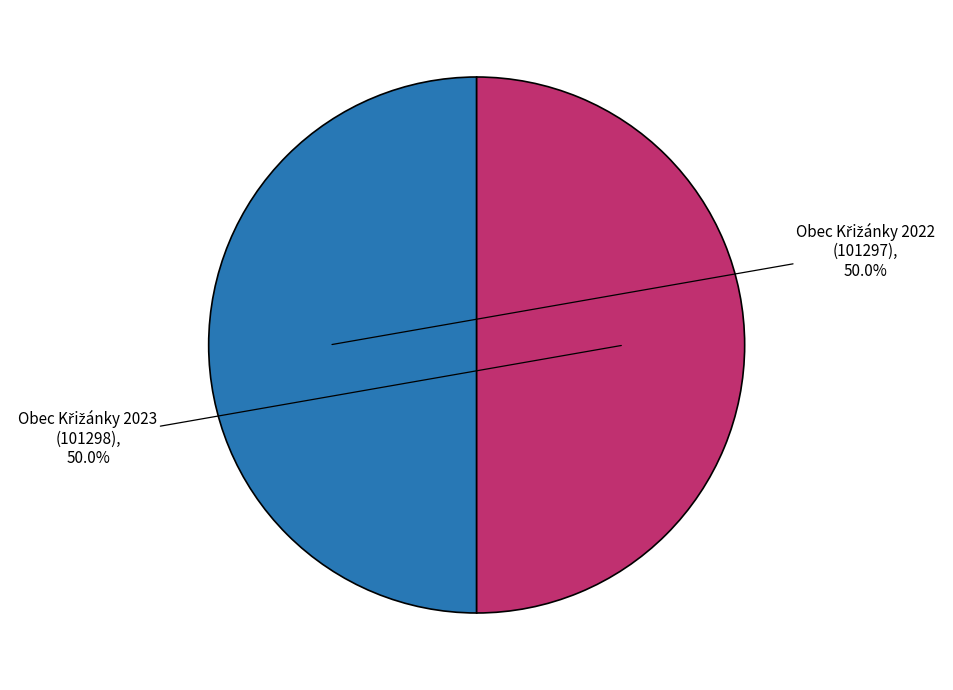

How many slices are in this pie chart?

2